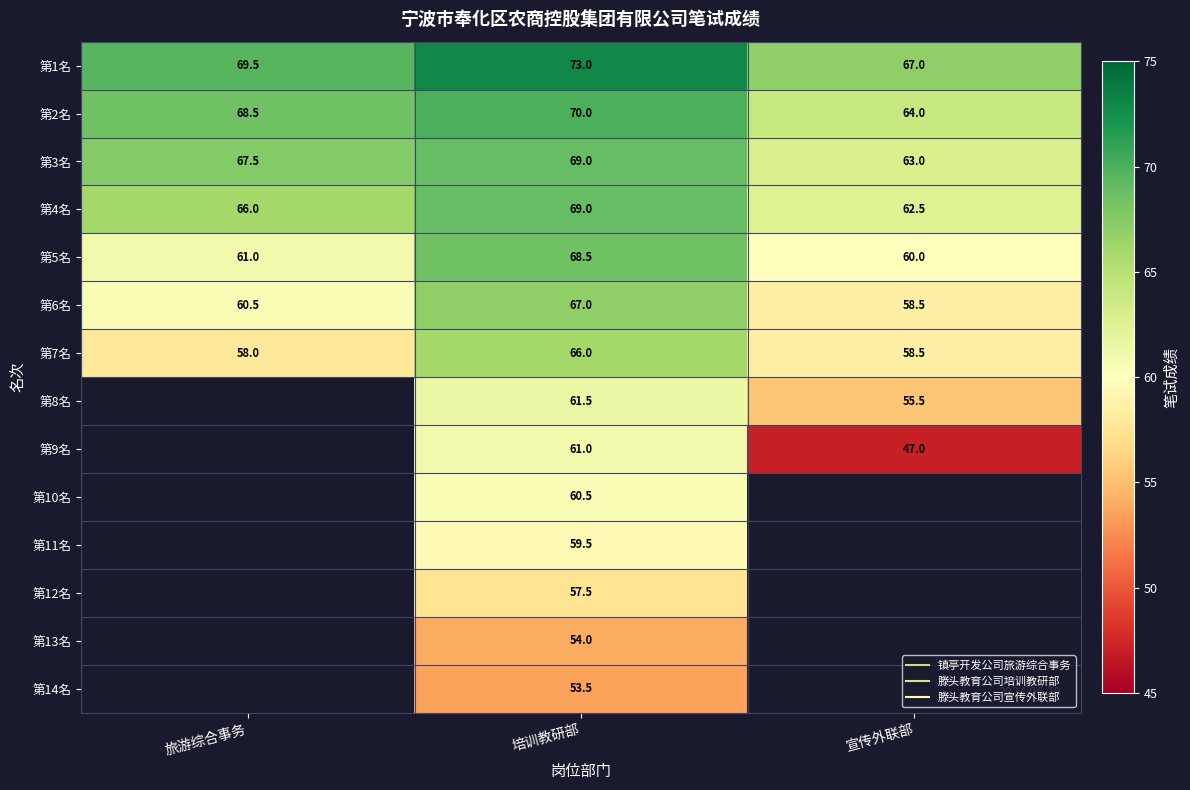

What is the difference between the maximum and minimum values in the 第2名 series?

6.0